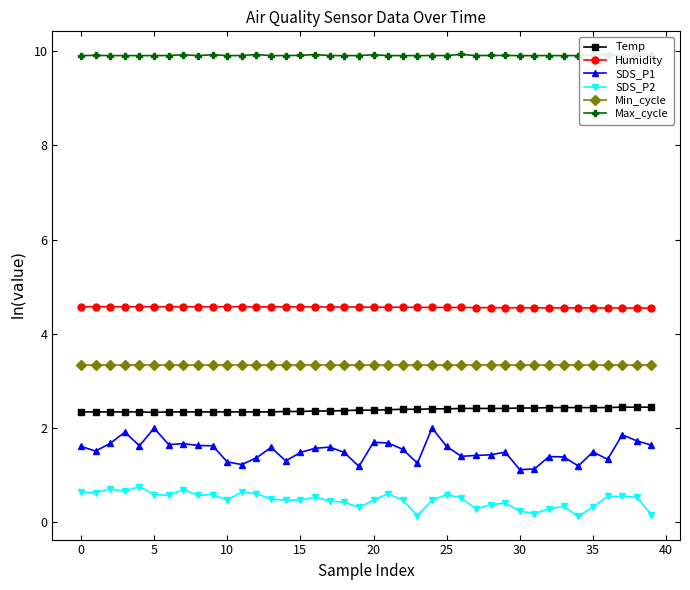

What is the value of the SDS_P1 point at the 21st from the left?

1.7